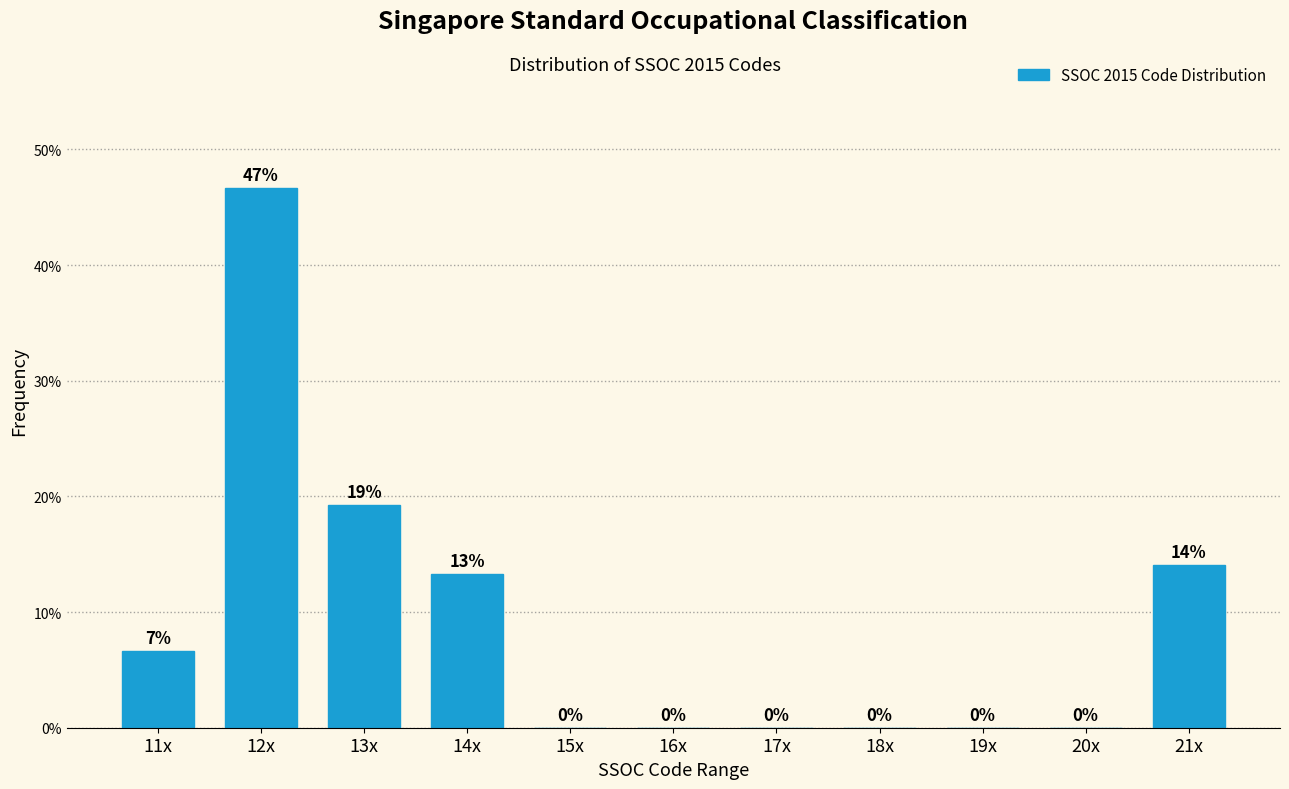

The value at 13x is 27.9. True or false?

False